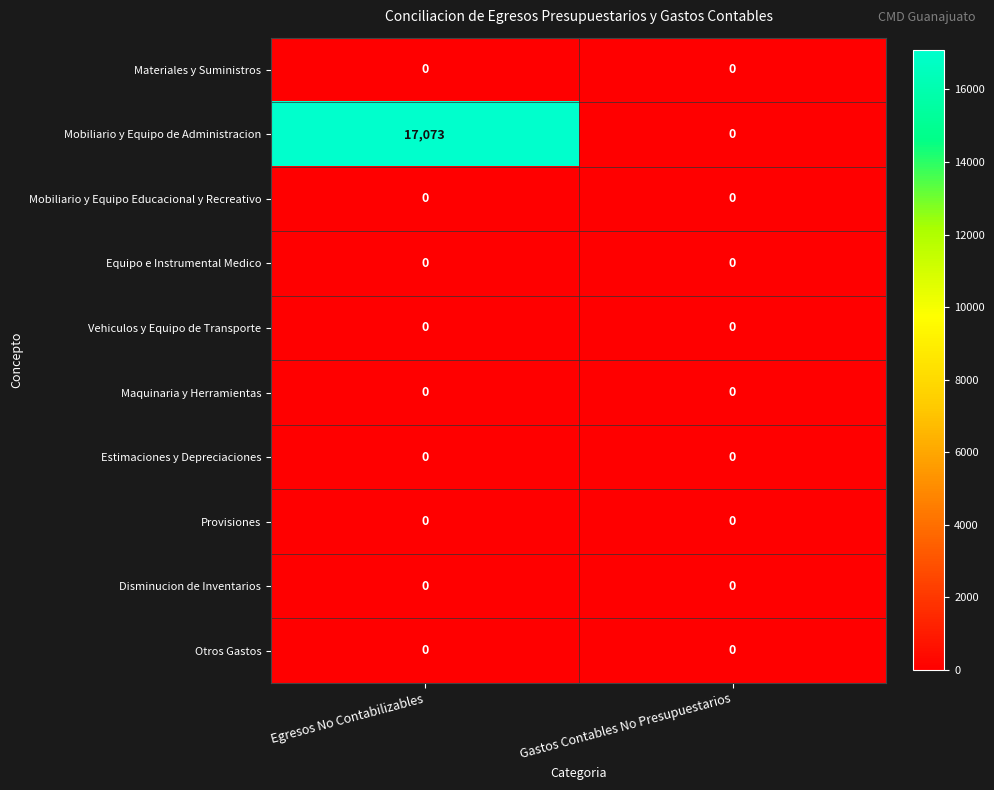

What is the greatest value displayed?

17073